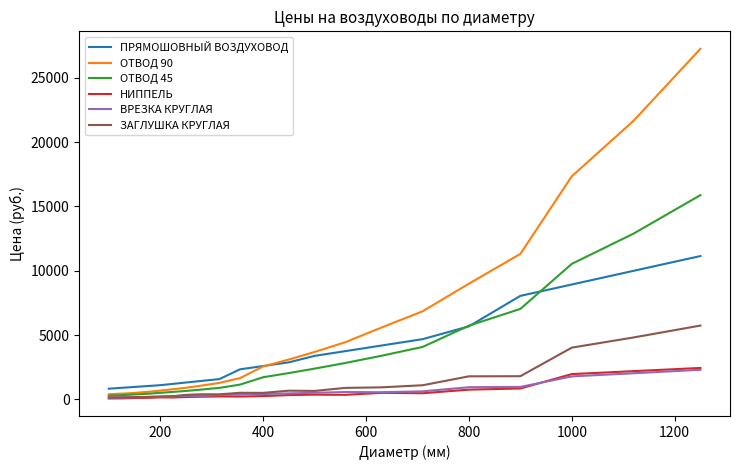

What is the sum of all ПРЯМОШОВНЫЙ ВОЗДУХОВОД values?

79037.3